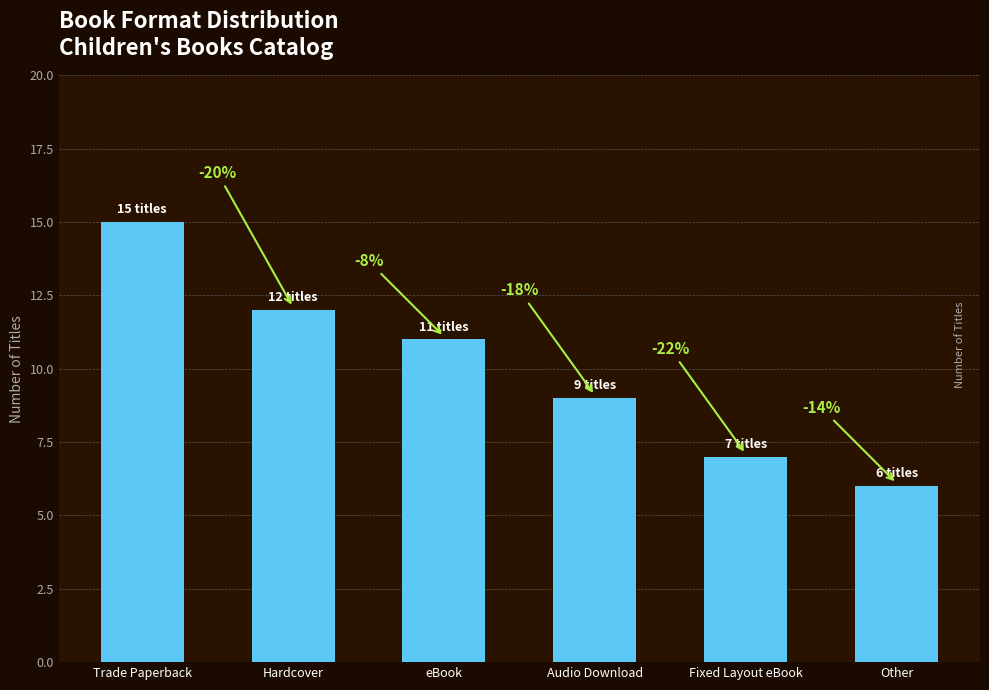

What is the change in value from eBook to Fixed Layout eBook?

-4